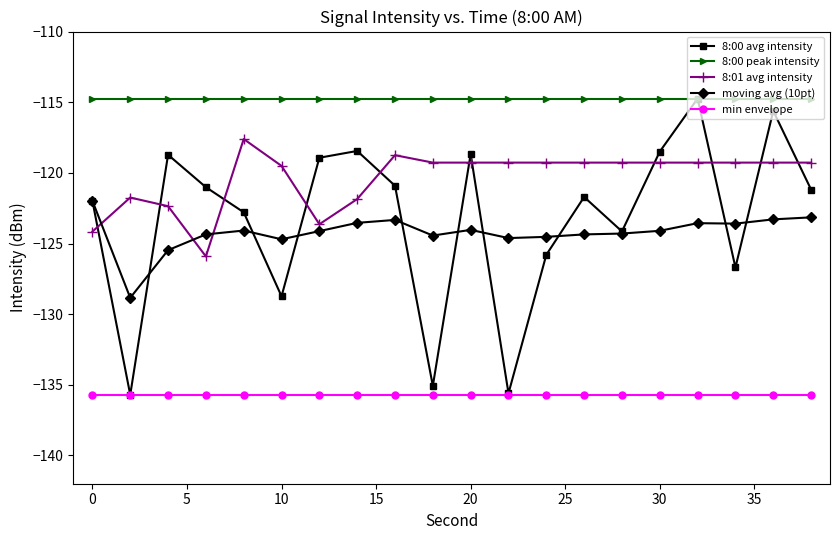

Count the number of data series in this chart.

5